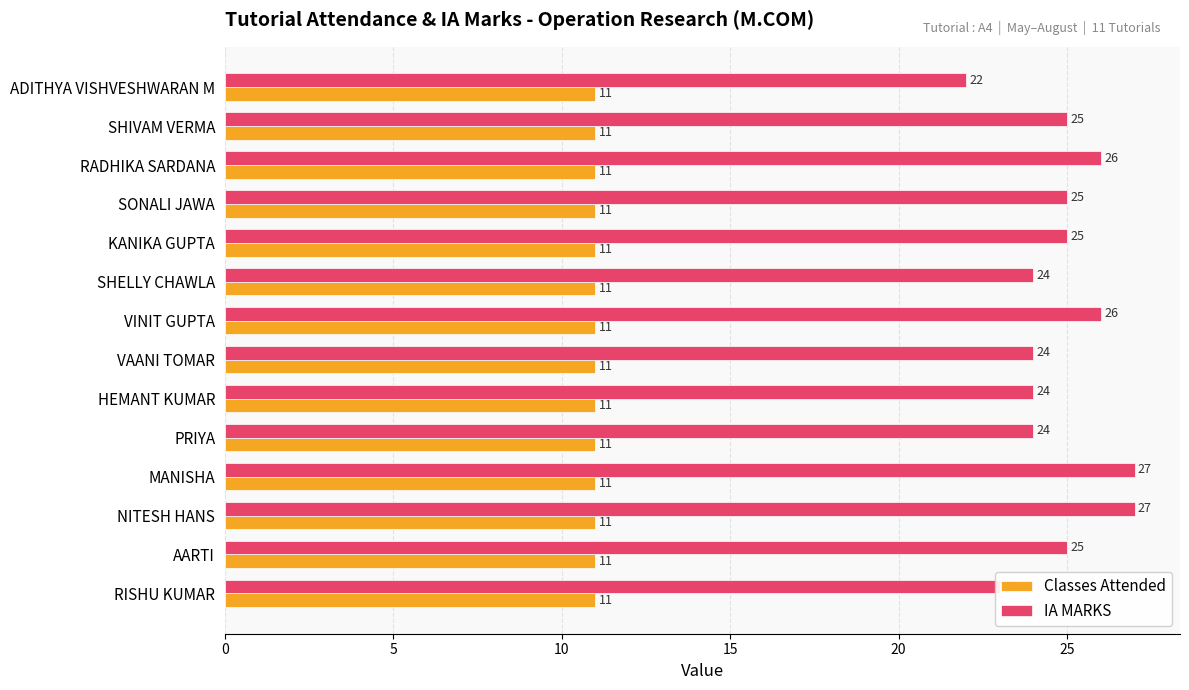

True or false: Classes Attended has a value of 17 at KANIKA GUPTA.

False